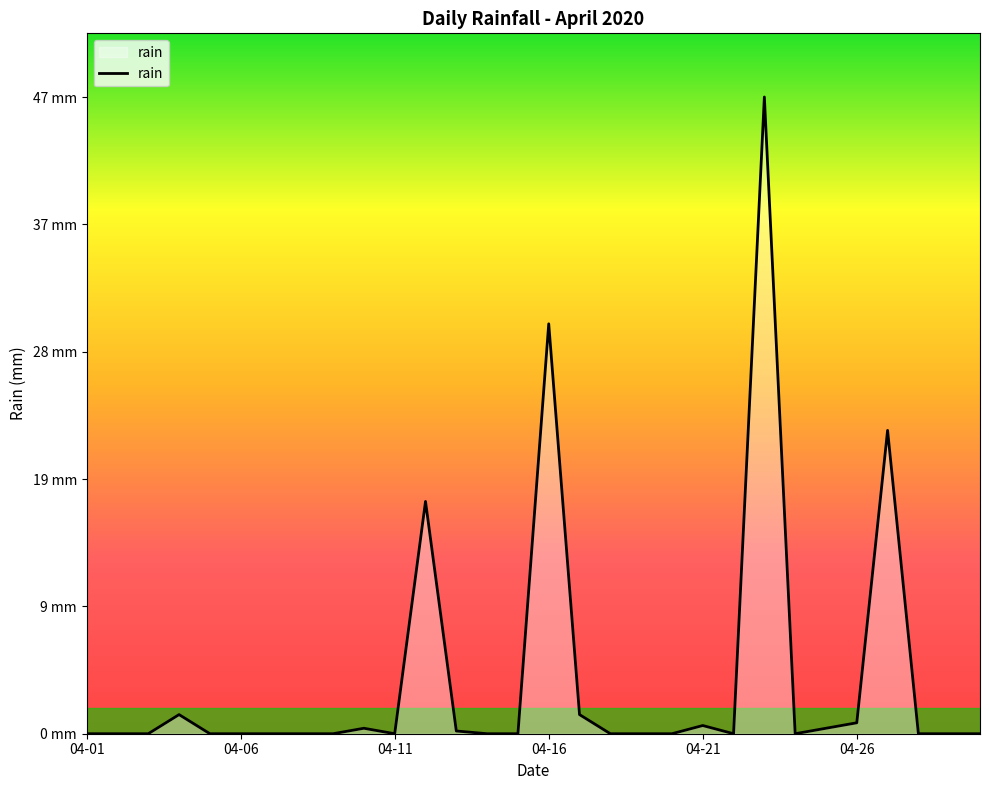

What is the maximum value shown in the chart?

46.6